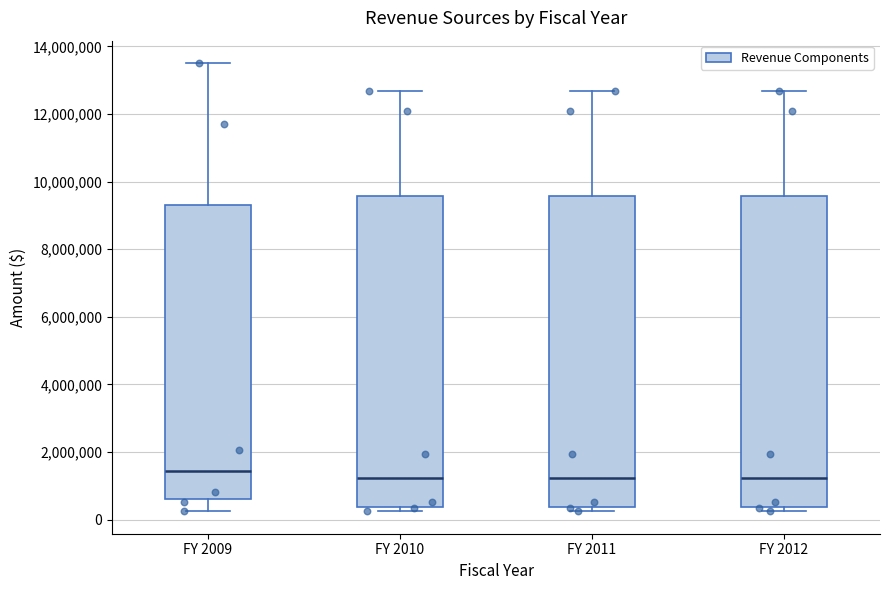

Which box's median line is the highest?

FY 2009